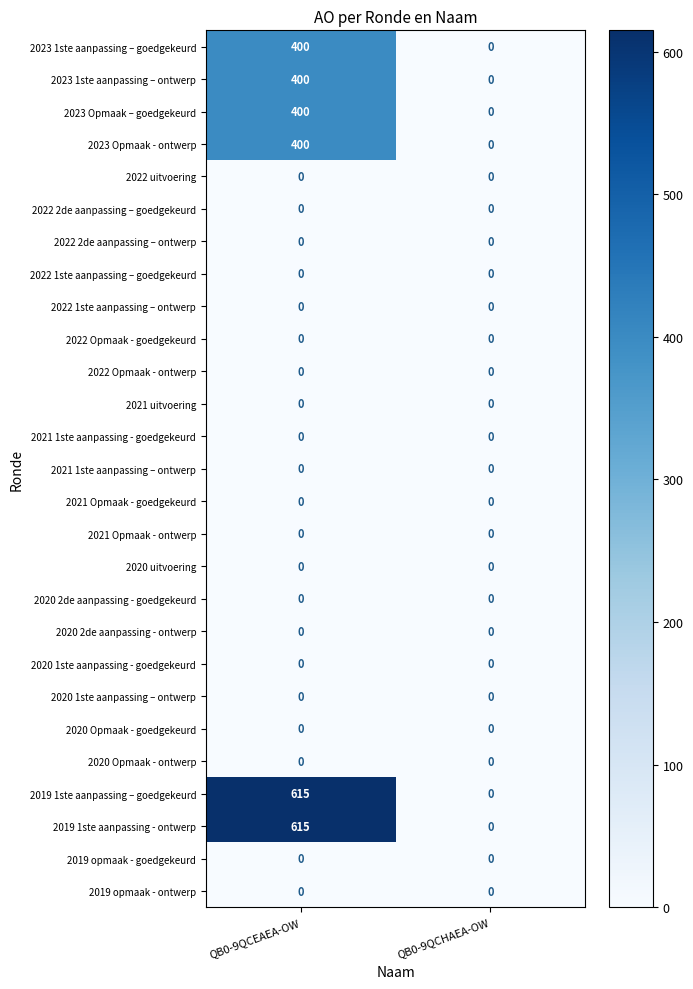

Count the number of data series in this chart.

27